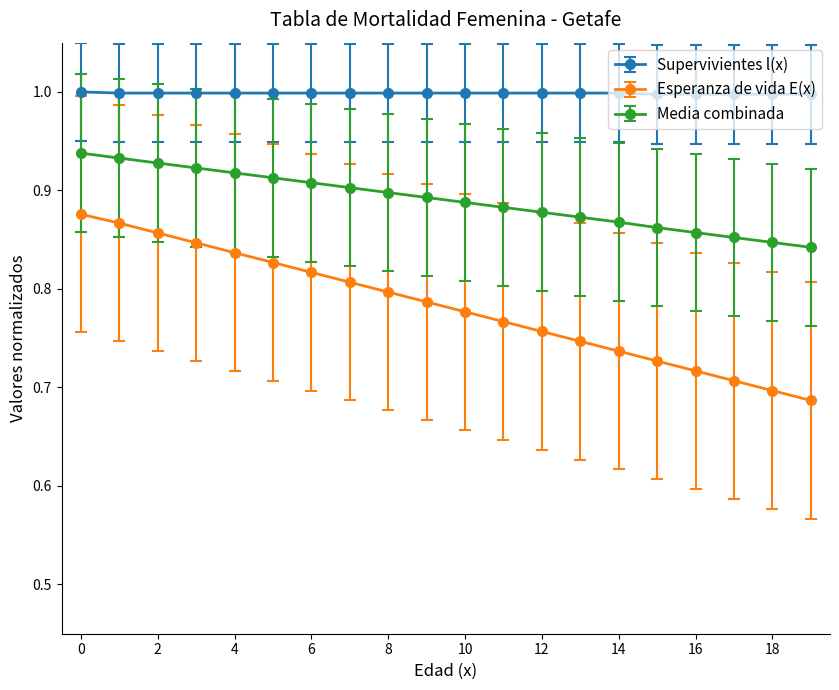

True or false: Esperanza de vida E(x) and Supervivientes l(x) cross at least once.

False